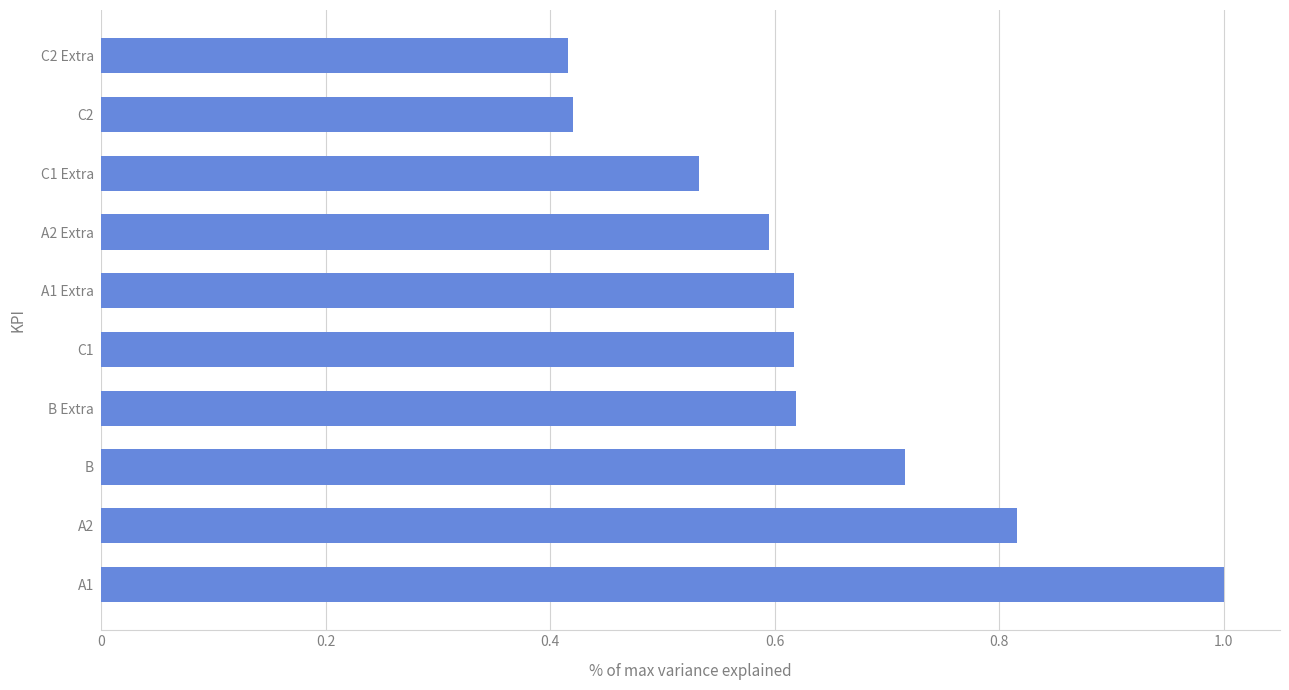

What is the sum of the values at A2 and C2 Extra?

1.2